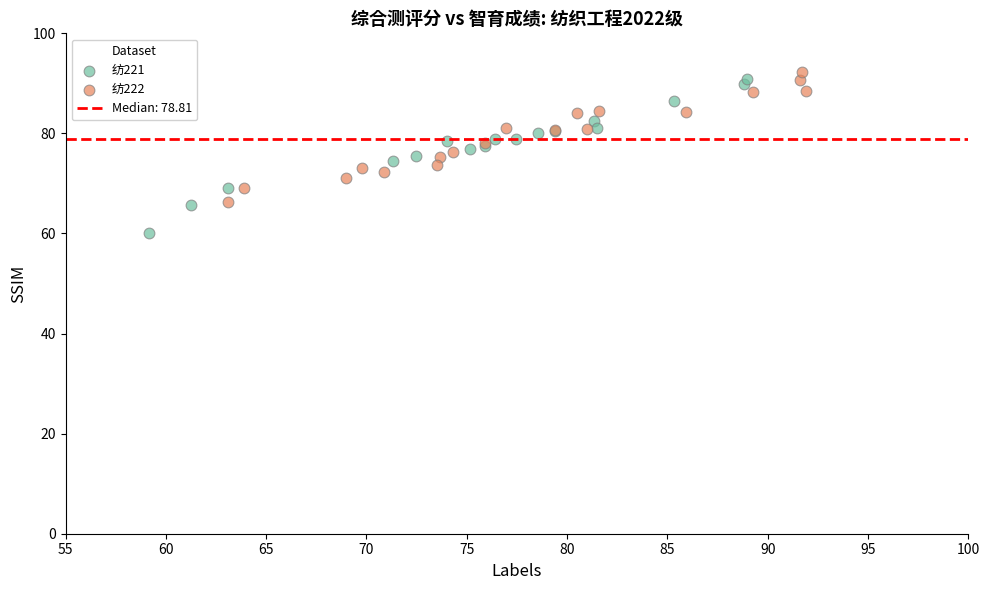

Which series reaches the minimum Y coordinate?

纺221